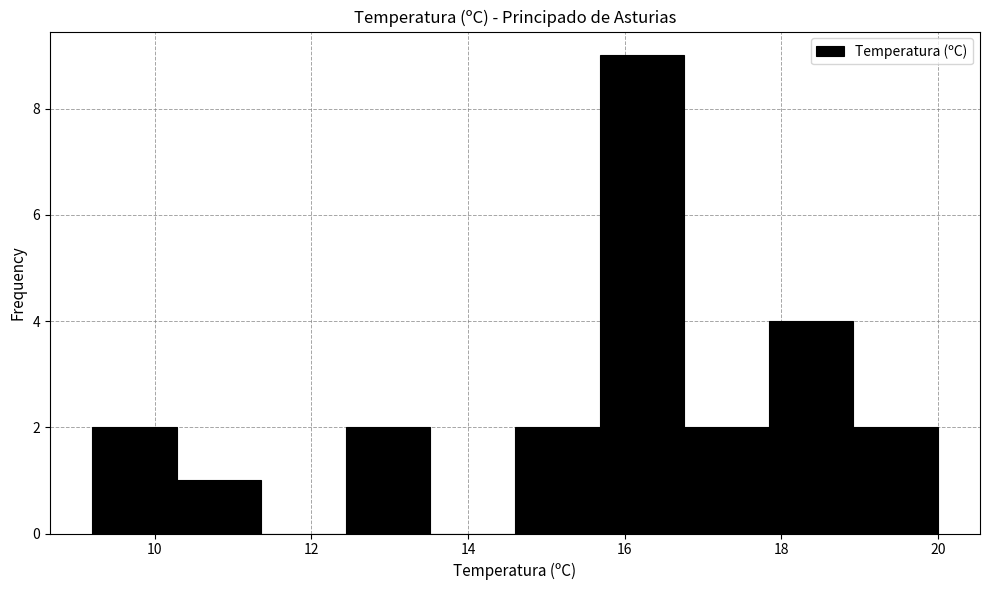

Reading left to right, list every bar in this chart as the range it spans on the x-axis followed by its height. Neither the bar edges nor the heights are printed on the chart, so give them approximately, as read against the axes.

9.20 to 10.28: 2
10.28 to 11.36: 1
11.36 to 12.44: 0
12.44 to 13.52: 2
13.52 to 14.60: 0
14.60 to 15.68: 2
15.68 to 16.76: 9
16.76 to 17.84: 2
17.84 to 18.92: 4
18.92 to 20.00: 2